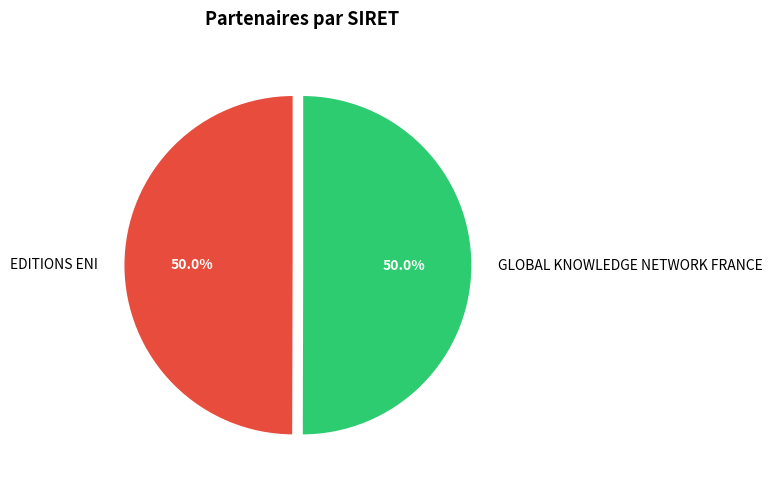

The EDITIONS ENI slice represents 61% of the pie. True or false?

False